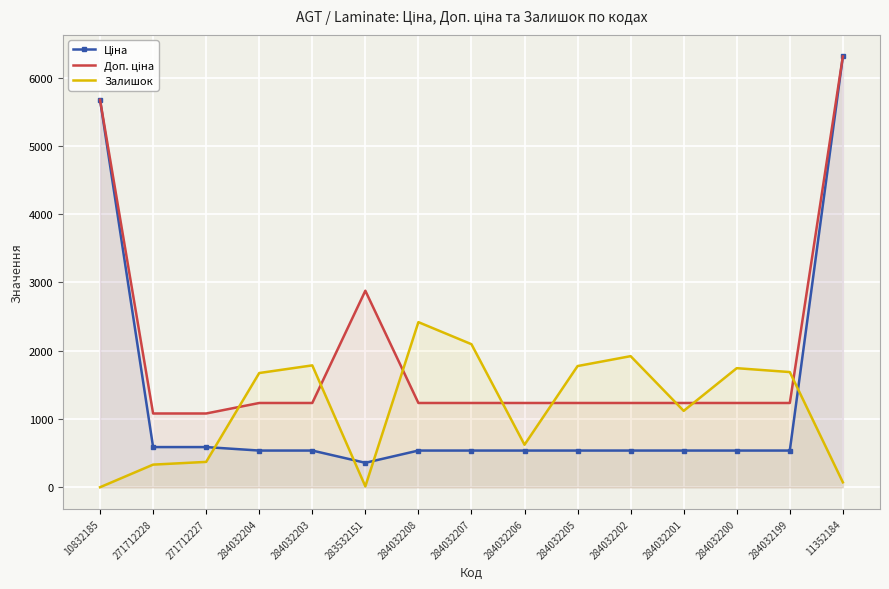

Is the value of Залишок at 284032205 greater than the value of Ціна at 284032204?

Yes